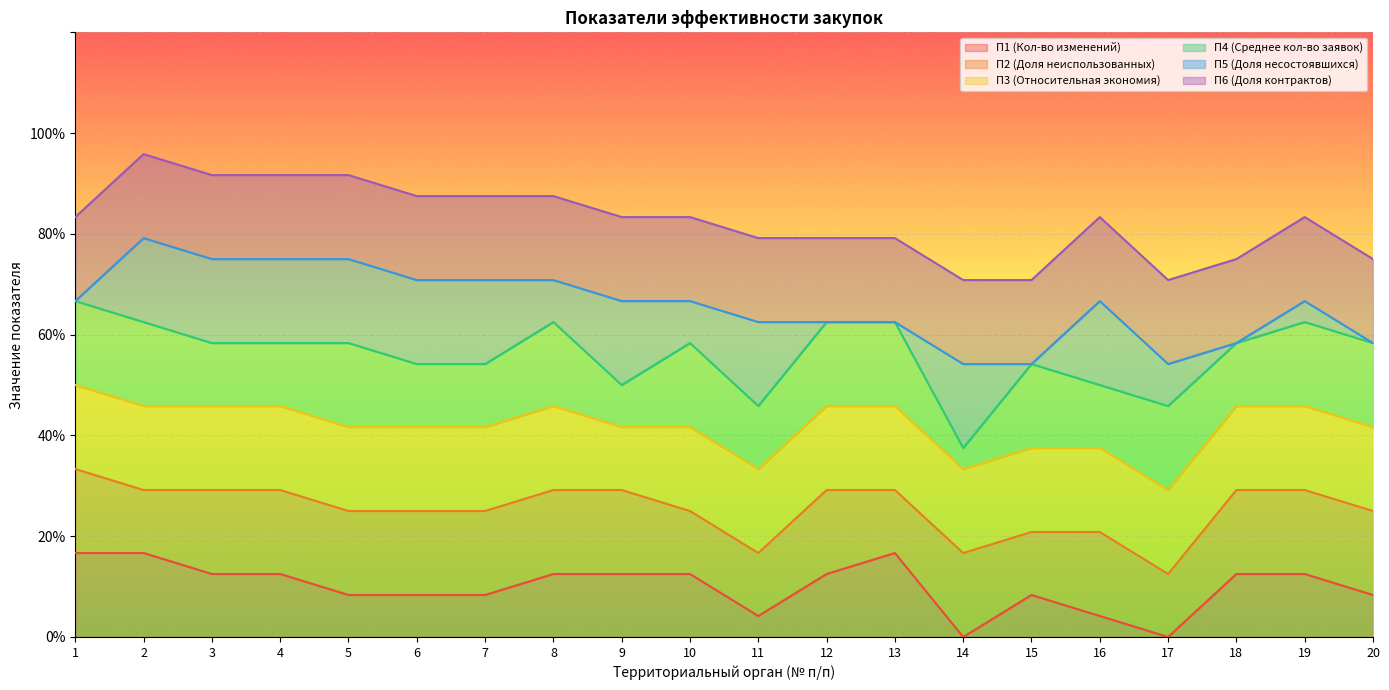

At which category is the sum across all series the highest?

2